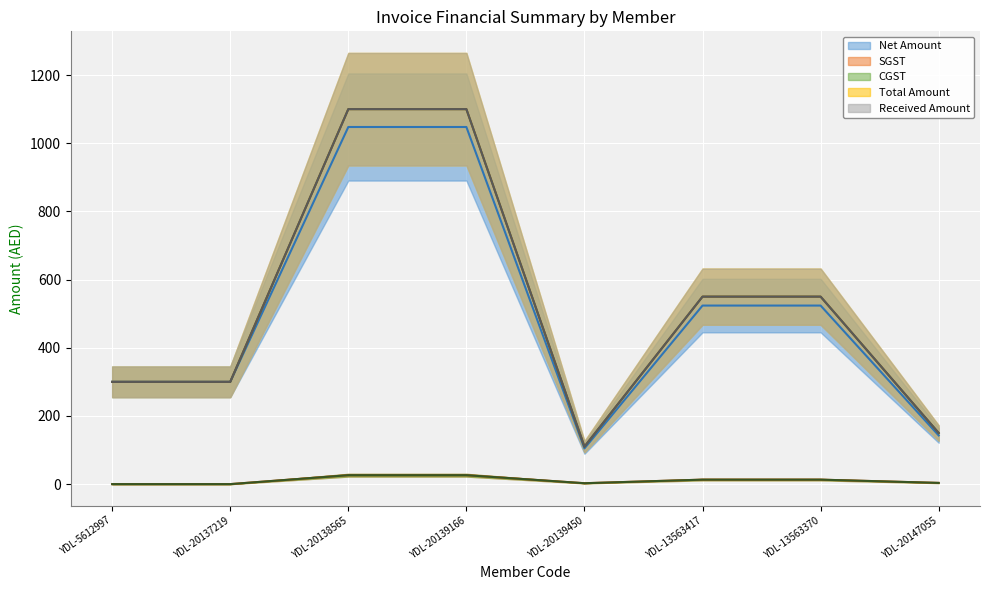

What is the total value across all series at YDL-20139166?

3300.0